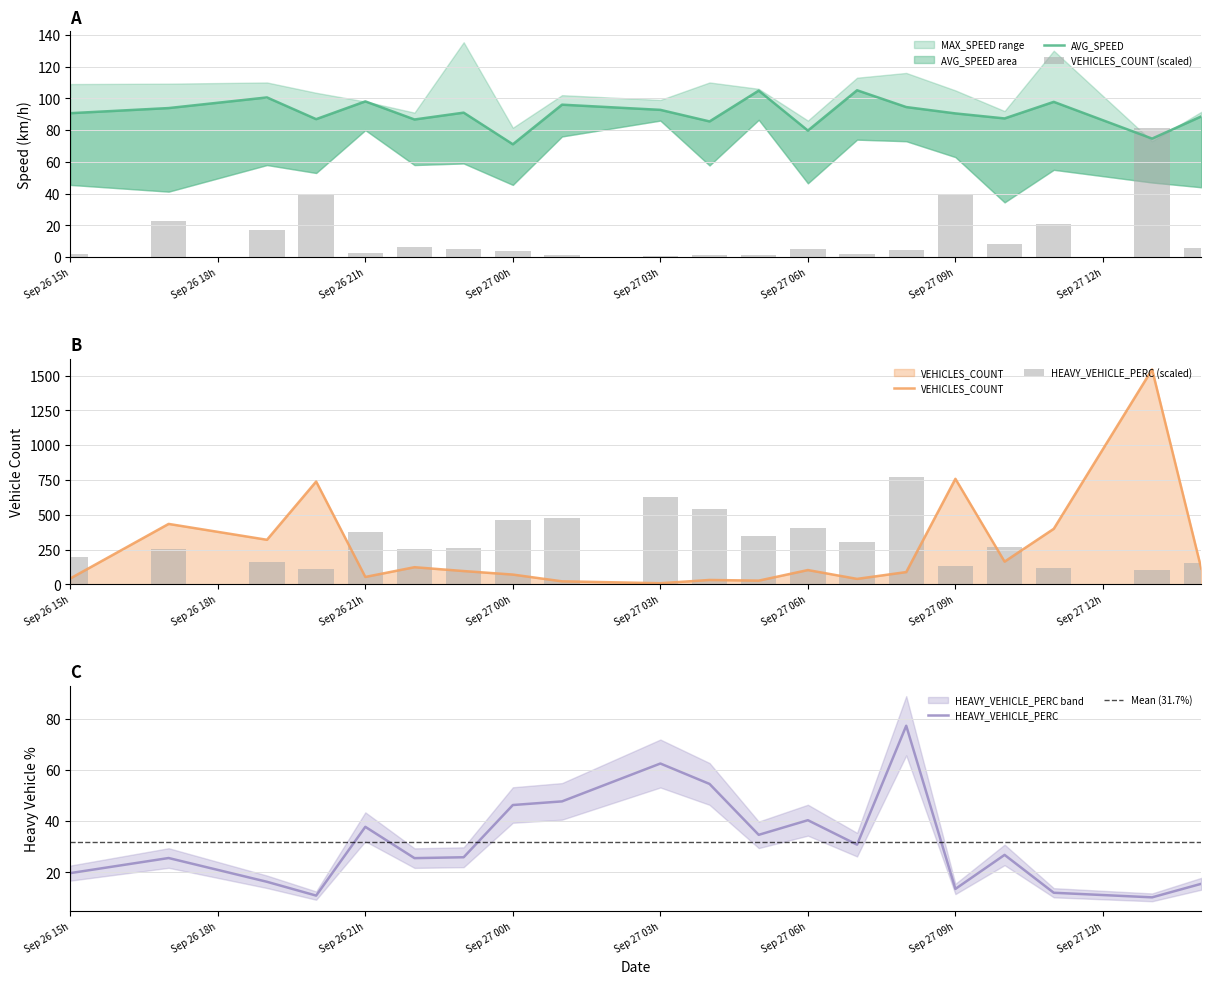

The value of VEHICLES_COUNT at Sep 27 00h is 70.0. True or false?

True